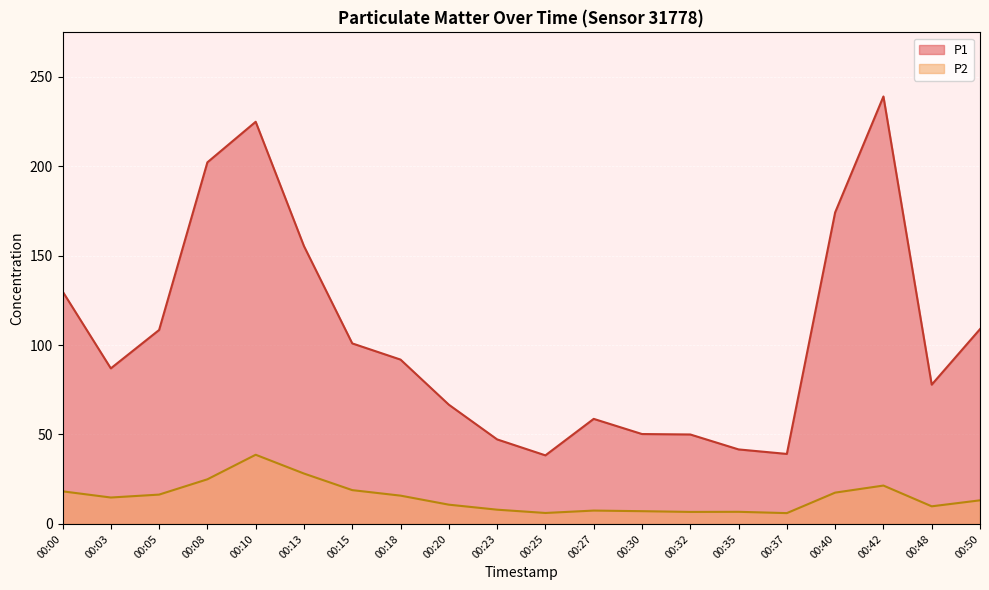

List the series in order of their peak value, lowest first.

P2, P1